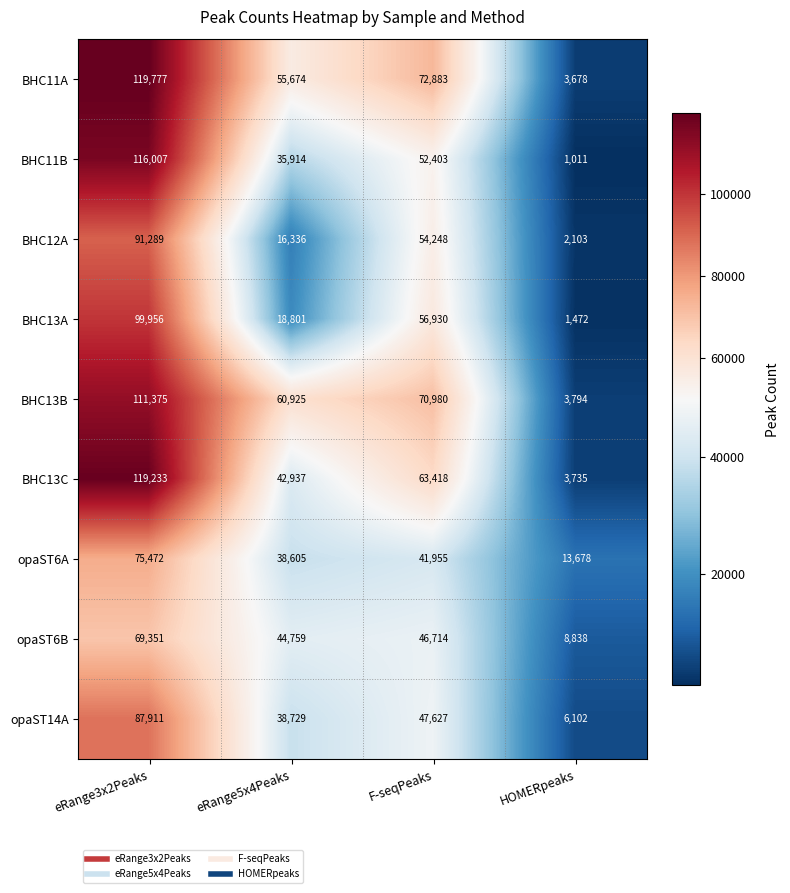

Which series changed the most between eRange5x4Peaks and F-seqPeaks?

BHC13A